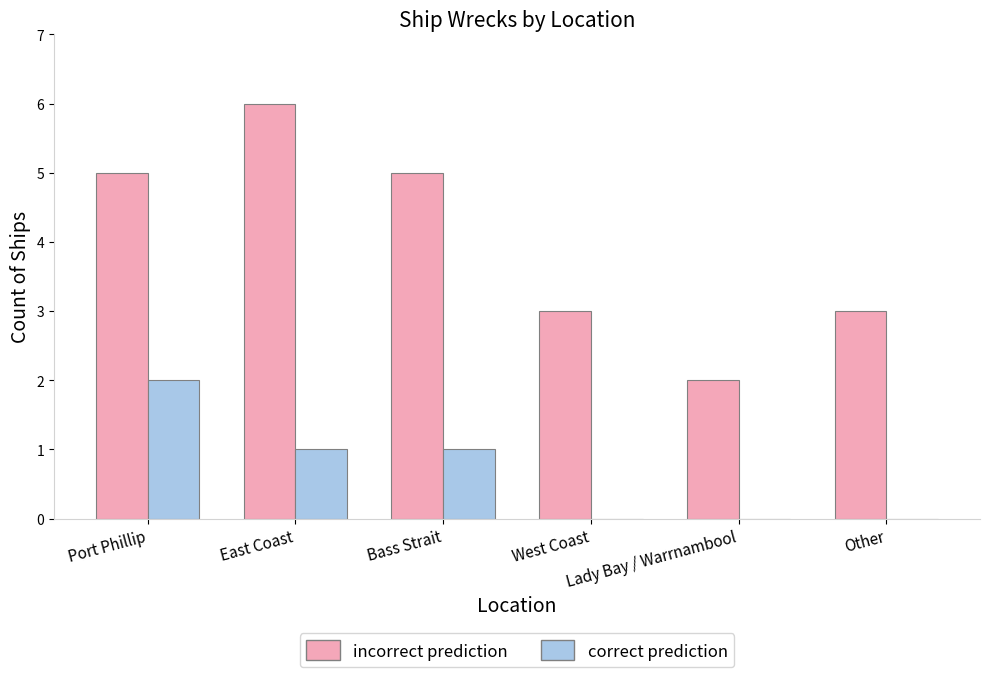

What is the spread (max minus min) of values at Lady Bay / Warrnambool?

2